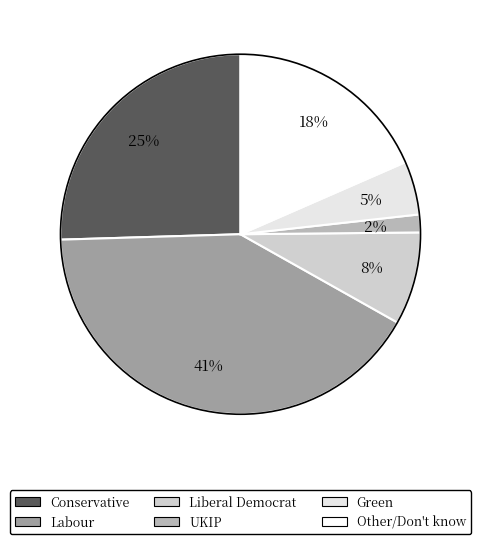

To the nearest percent, what portion does Other/Don't know represent?

18%